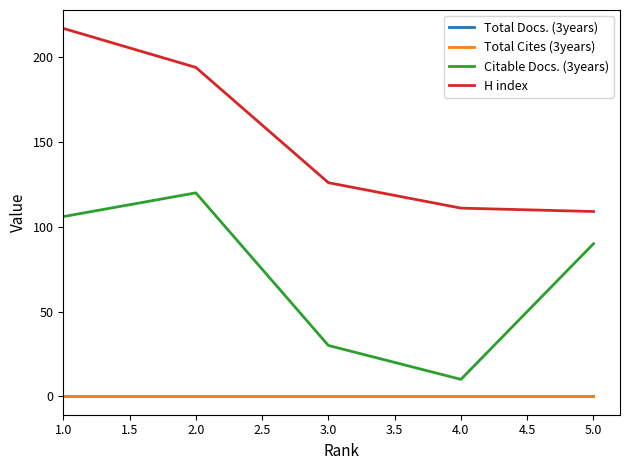

Is this an area chart (filled region under the line)?

No